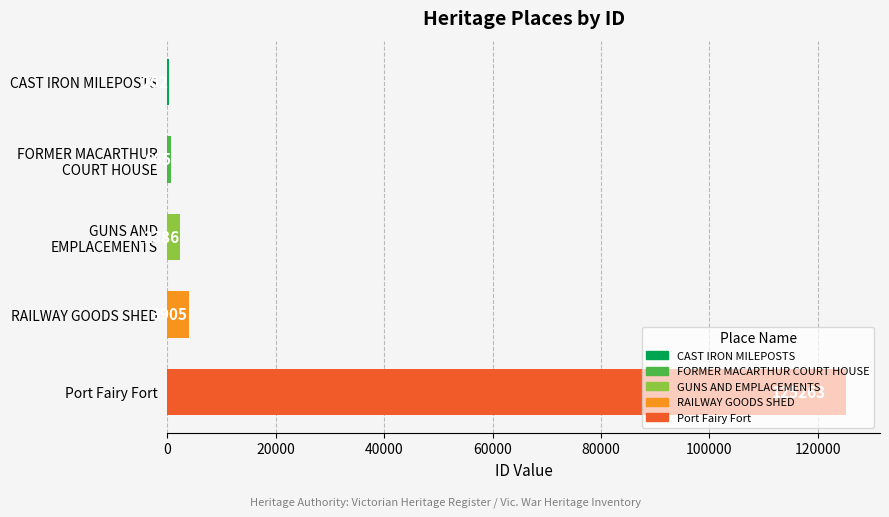

What is the maximum value shown in the chart?

125263